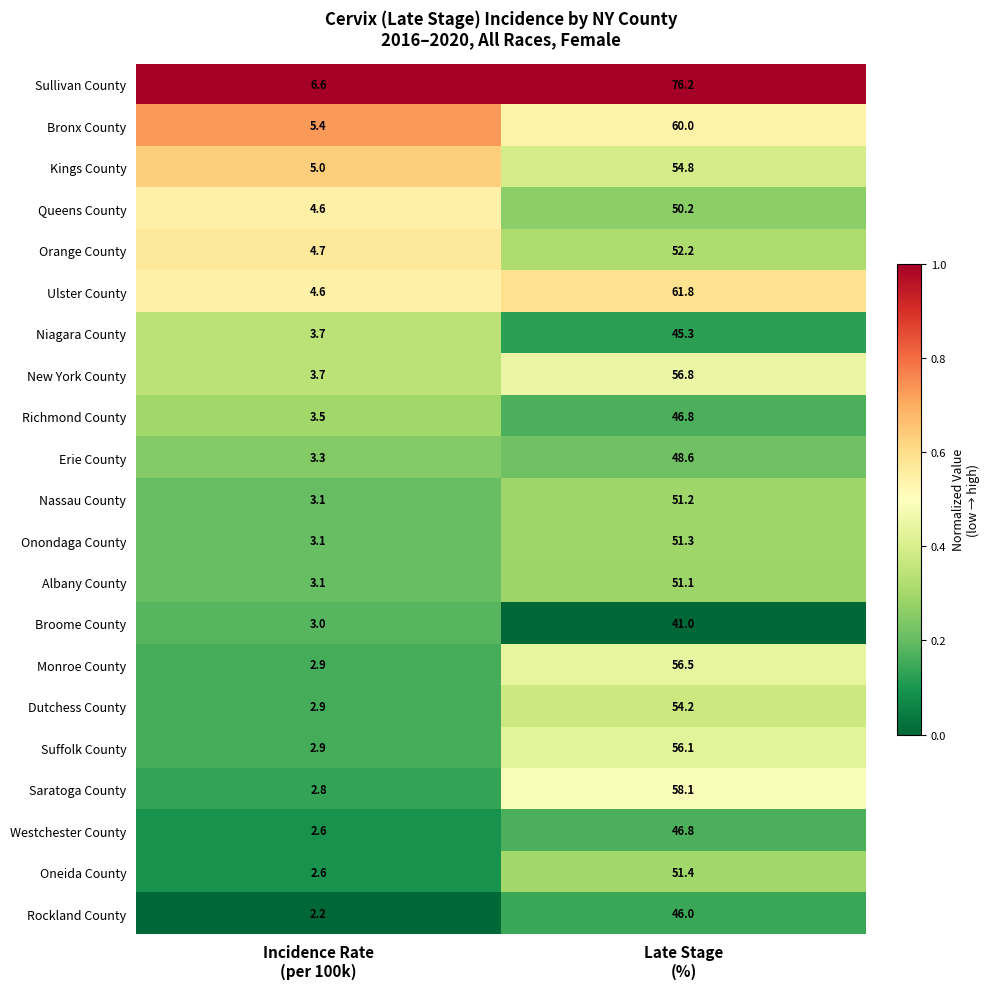

Which series has the largest total across all categories?

Sullivan County